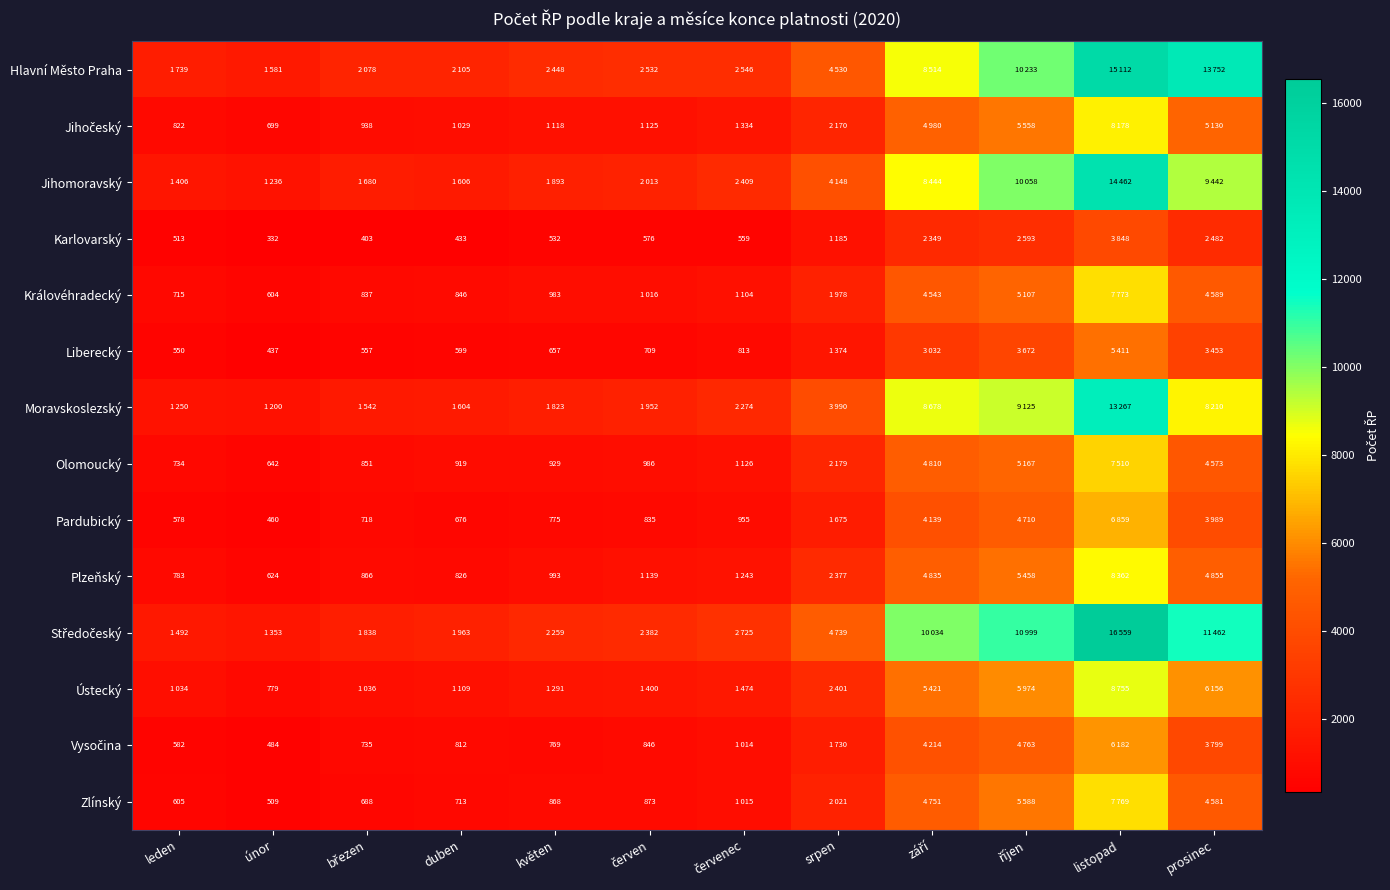

True or false: Pardubický has a value of 676 at duben.

True